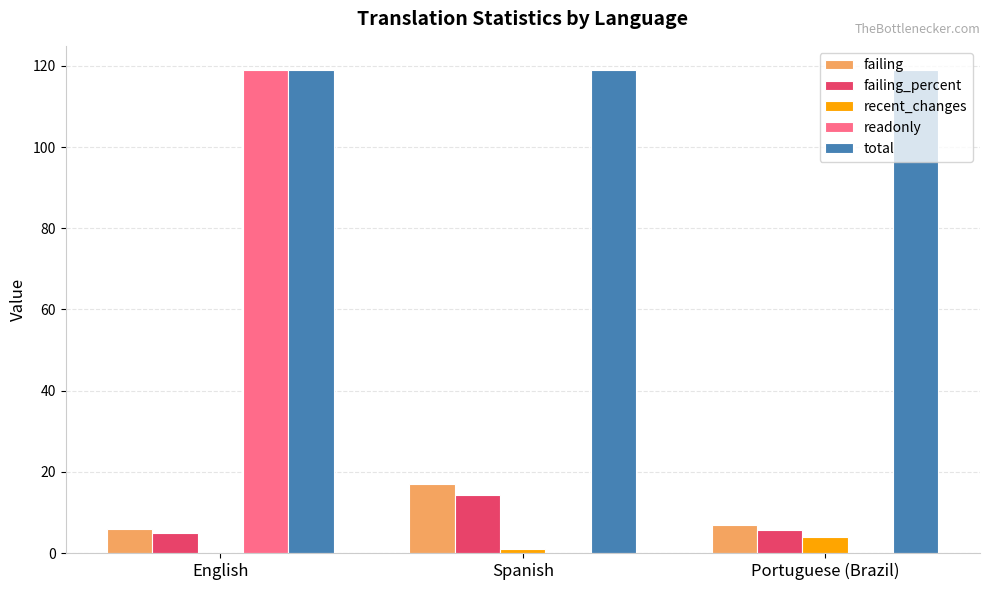

What is the spread (max minus min) of values at English?

119.0